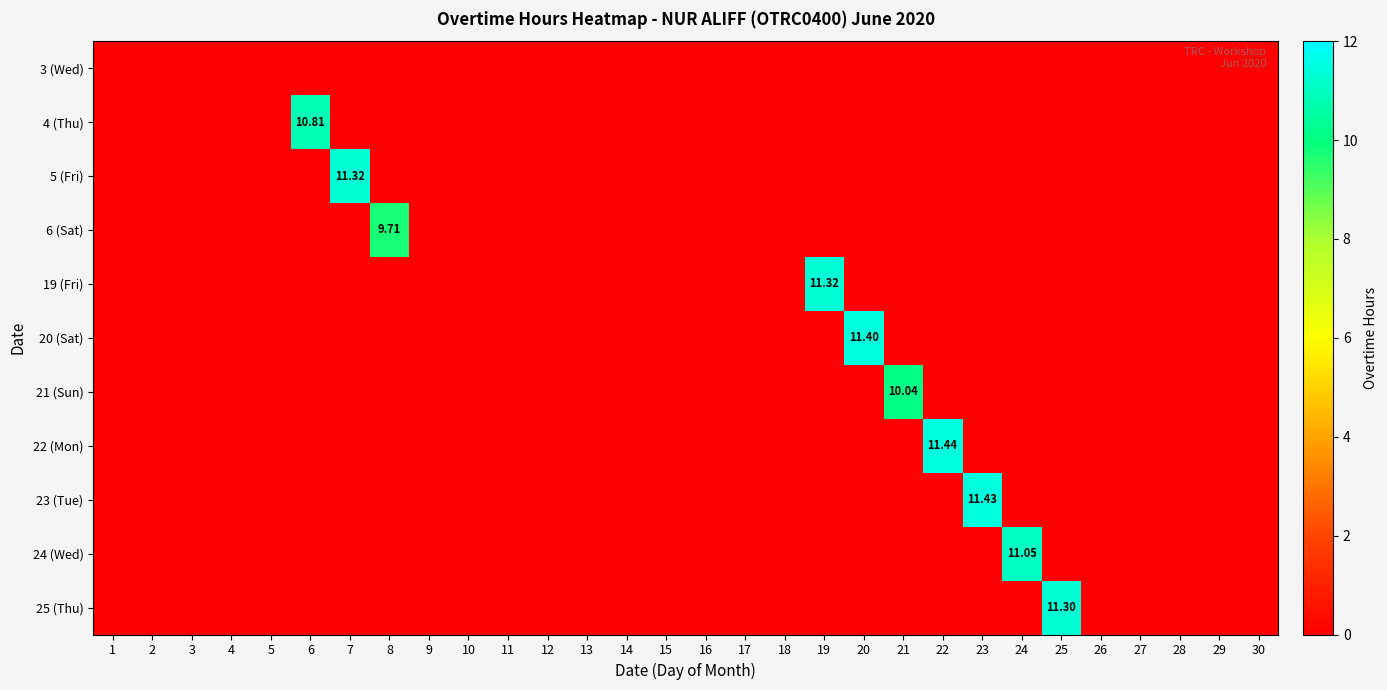

Rank the categories by 21 (Sun) value from lowest to highest.

1, 2, 3, 4, 5, 6, 7, 8, 9, 10, 11, 12, 13, 14, 15, 16, 17, 18, 19, 20, 22, 23, 24, 25, 26, 27, 28, 29, 30, 21